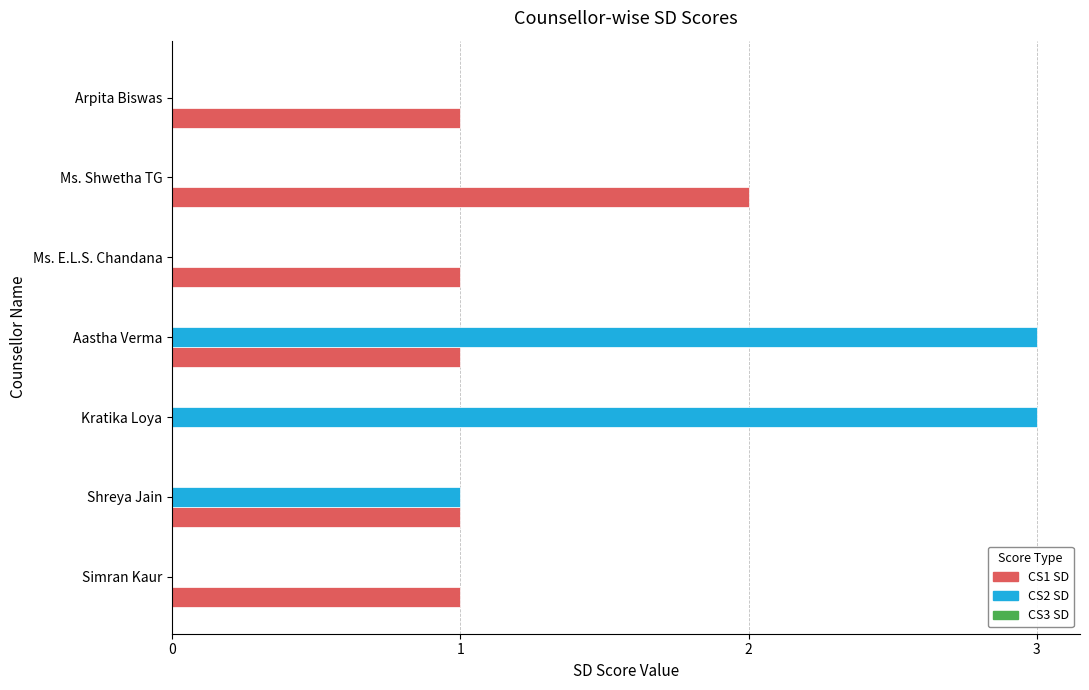

Is the value of CS1 SD at Ms. Shwetha TG greater than the value of CS2 SD at Shreya Jain?

Yes